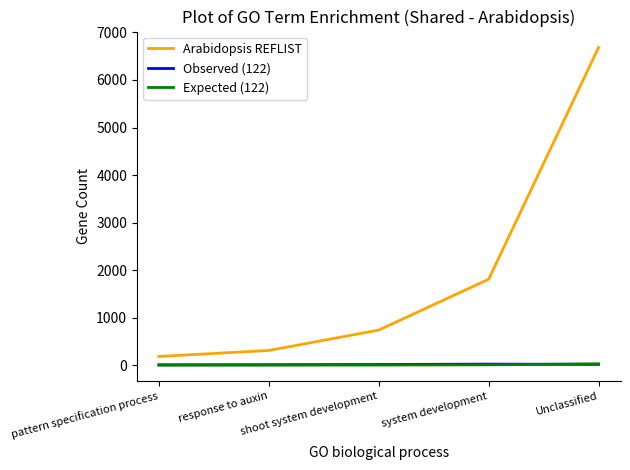

What are all the series names shown in the legend?

Arabidopsis REFLIST, Observed (122), Expected (122)